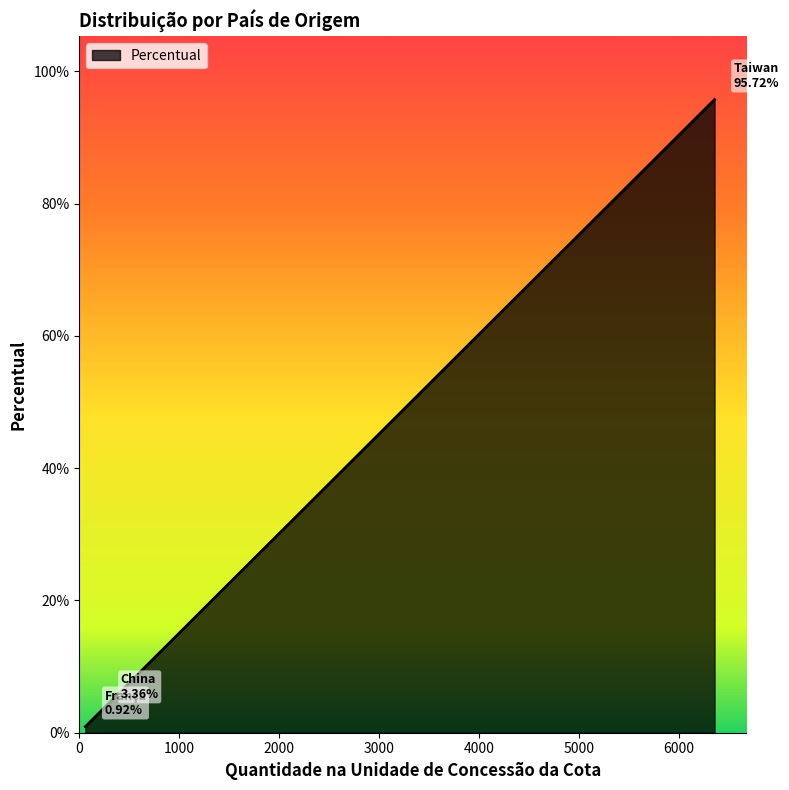

Is this an area chart (filled region under the line)?

Yes